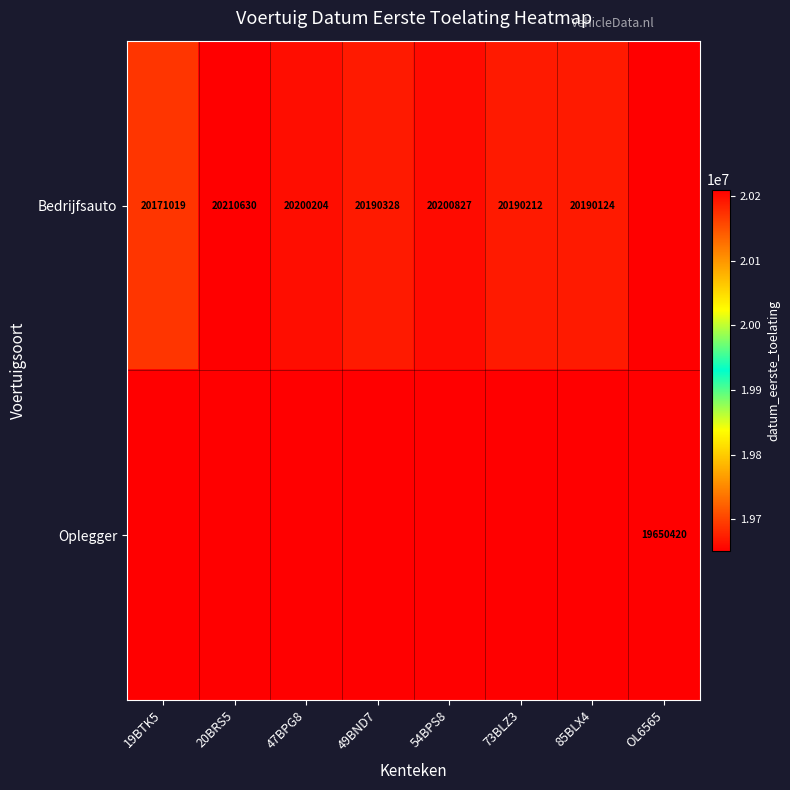

True or false: Bedrijfsauto has a value of 30641602 at 19BTK5.

False